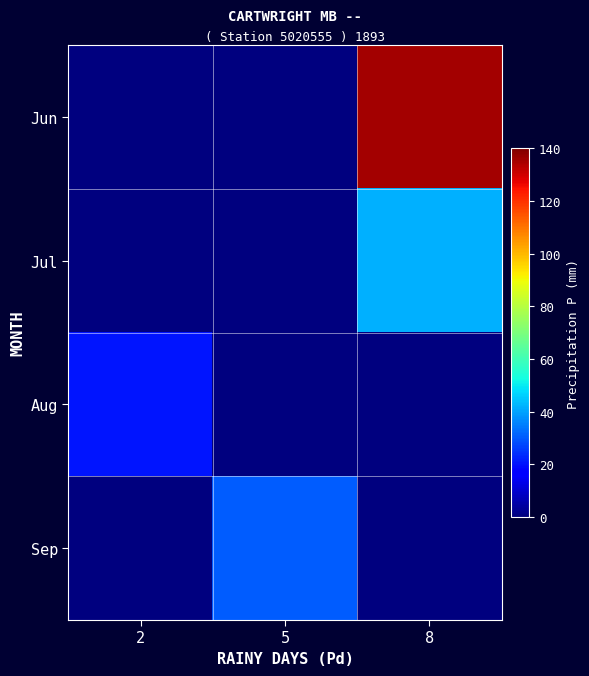

Reading left to right, transcribe all the data shown in this chart.

Jun: 2=0.0	5=0.0	8=135.3
Jul: 2=0.0	5=0.0	8=41.6
Aug: 2=20.7	5=0.0	8=0.0
Sep: 2=0.0	5=30.1	8=0.0